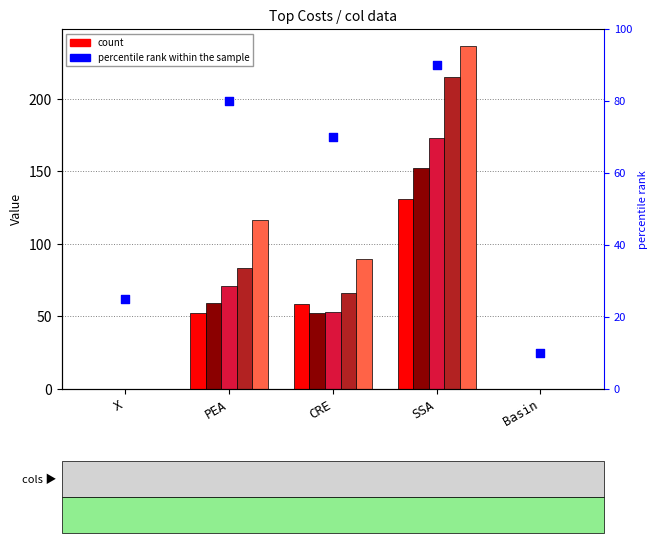

At how many categories does at least one series exceed 101?

2